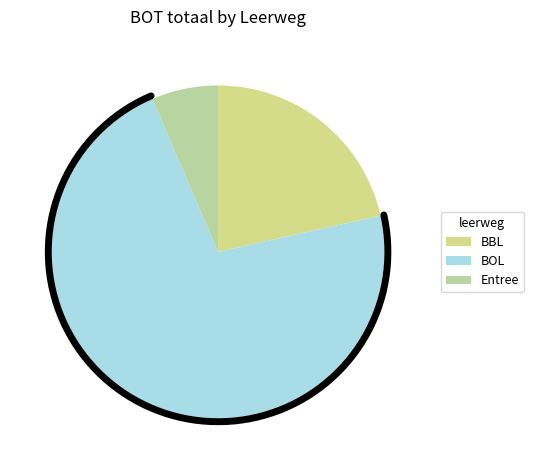

Is 11 the majority of the pie?

No